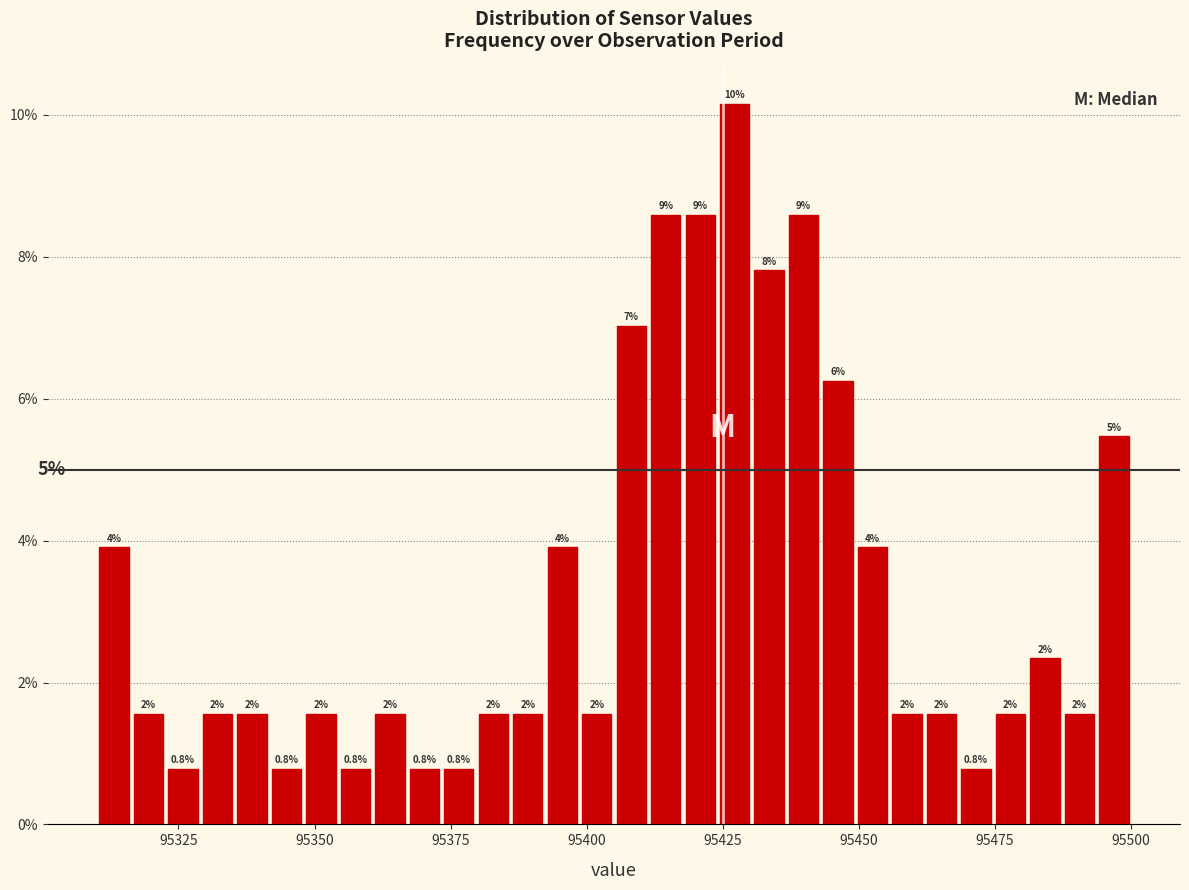

Read against the x-axis, roughly where is the centre of the tallest bar?

95425